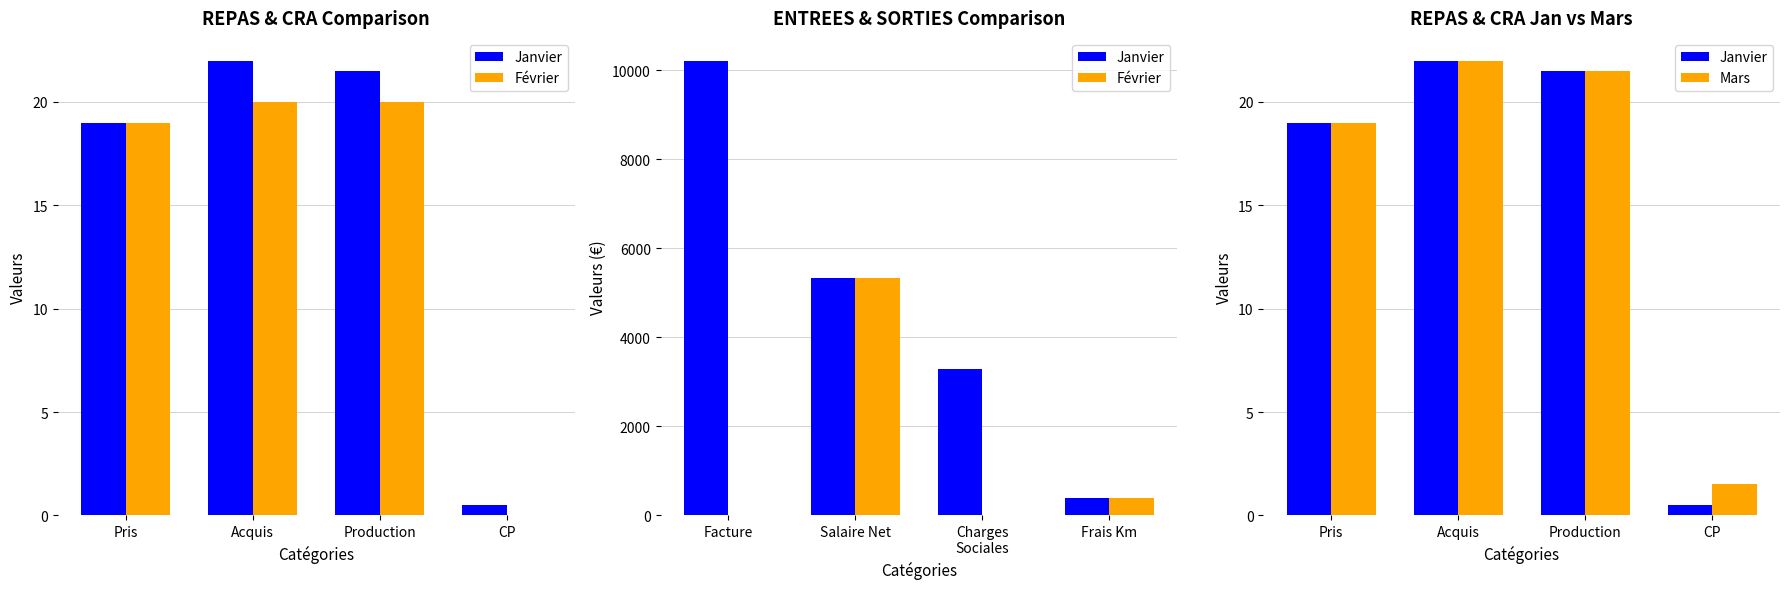

How many groups of bars are there?

4